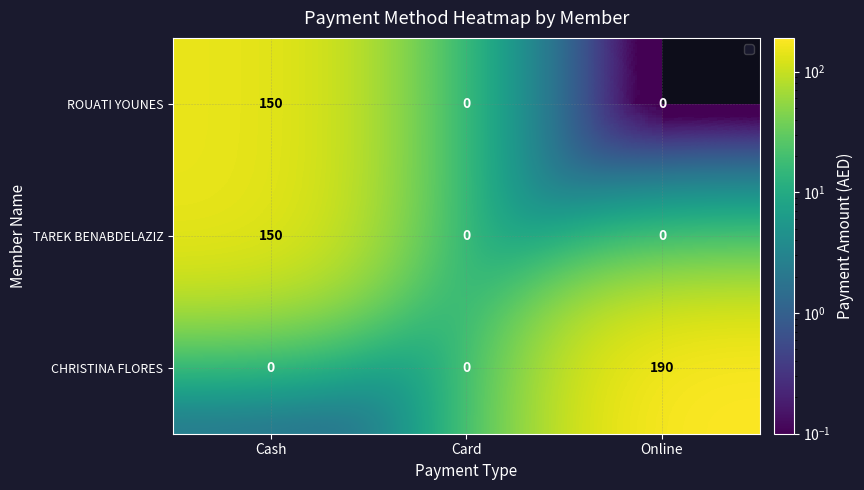

Which series has the largest total across all categories?

CHRISTINA FLORES